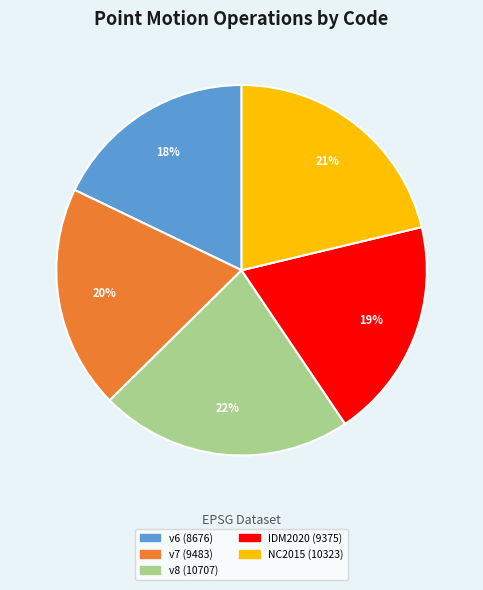

To the nearest percent, what is the difference between the largest and smallest slice percentages?

4%